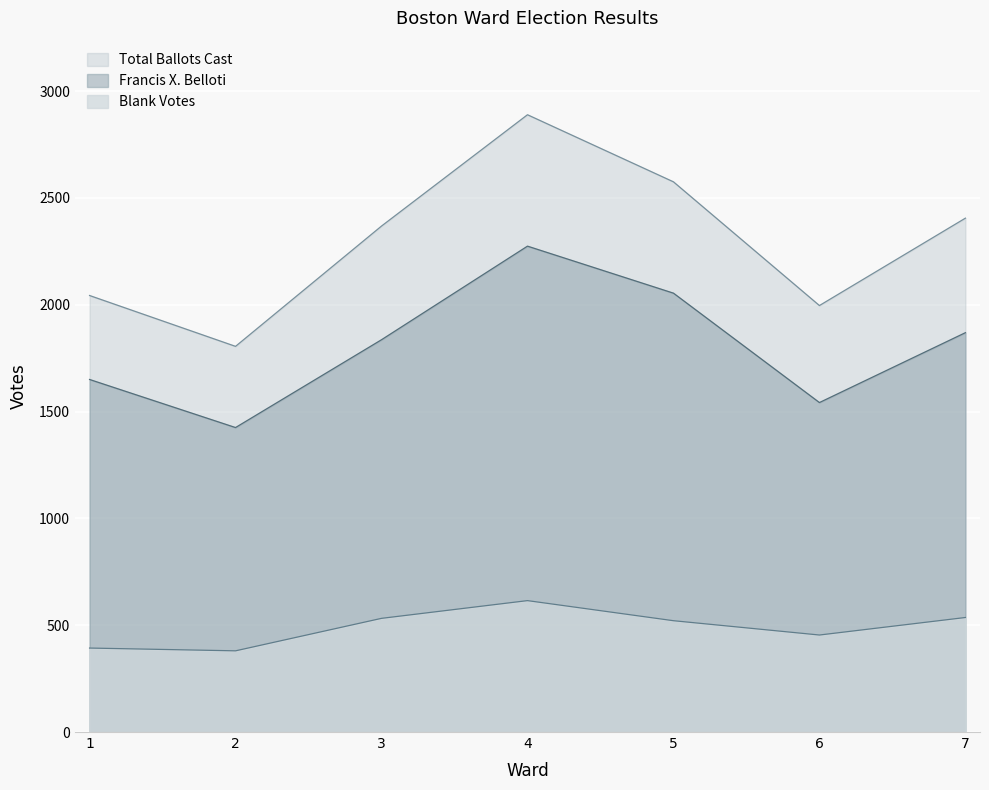

What is the difference between the maximum and minimum values in the Blank Votes series?

235